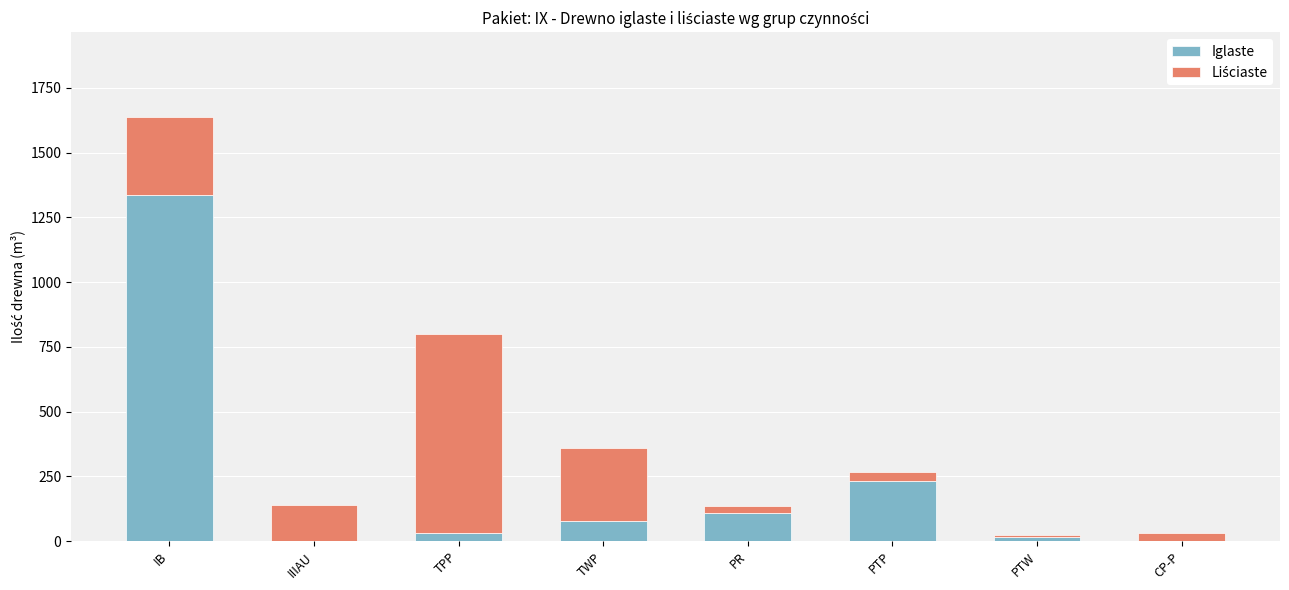

The value of Iglaste at IIIAU is 0. True or false?

True